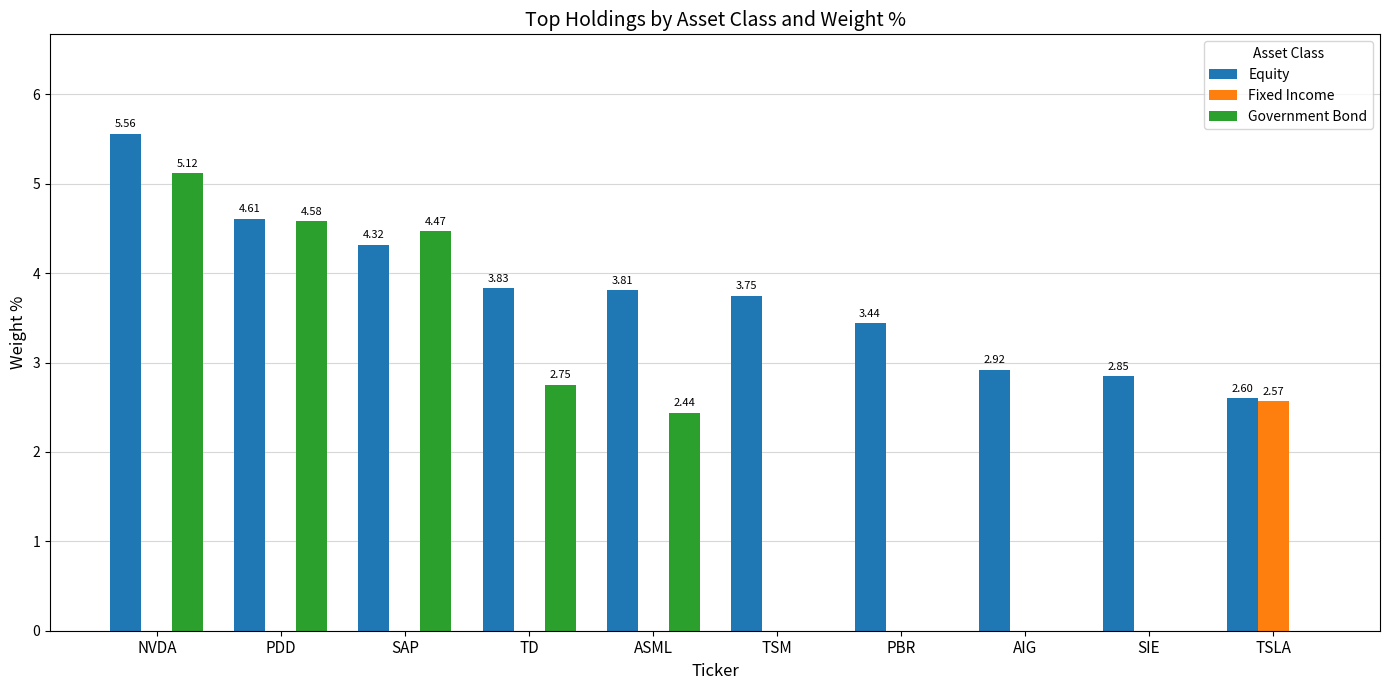

What is the sum of the Equity values at ASML and PDD?

8.4